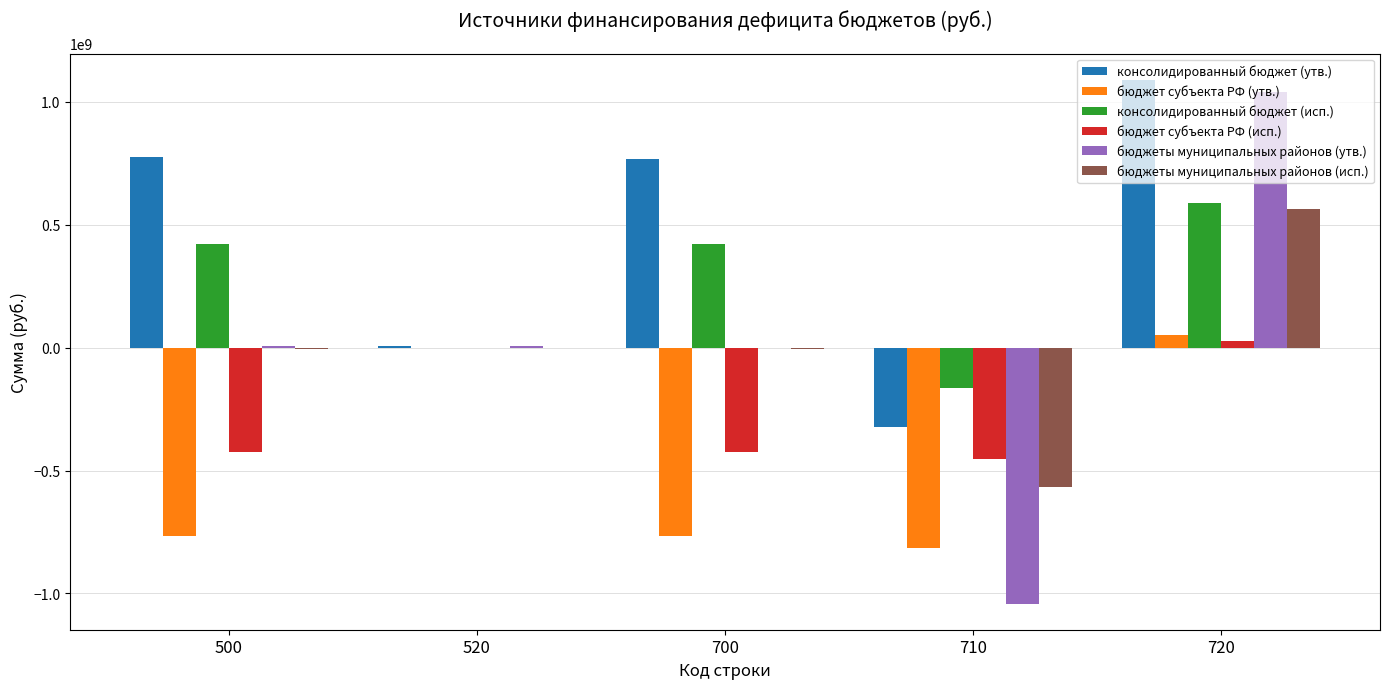

What is the maximum value for бюджеты муниципальных районов (исп.)?

564974501.7